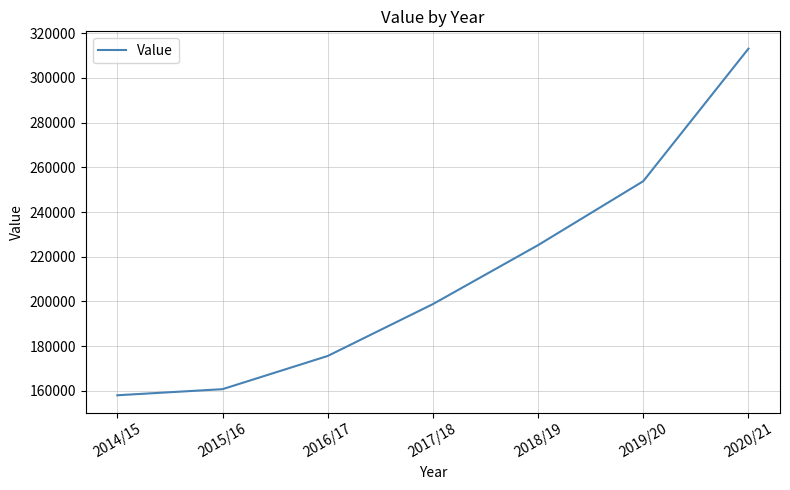

What is the approximate value at 2015/16, to the nearest 100?

160800